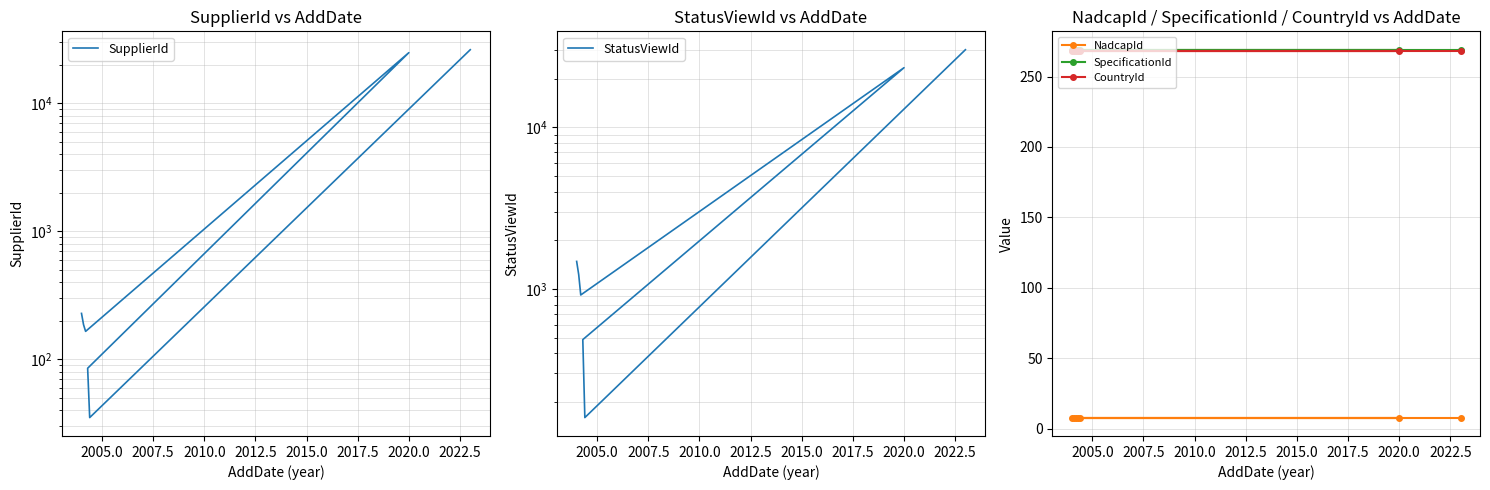

What is the minimum value for SpecificationId?

269